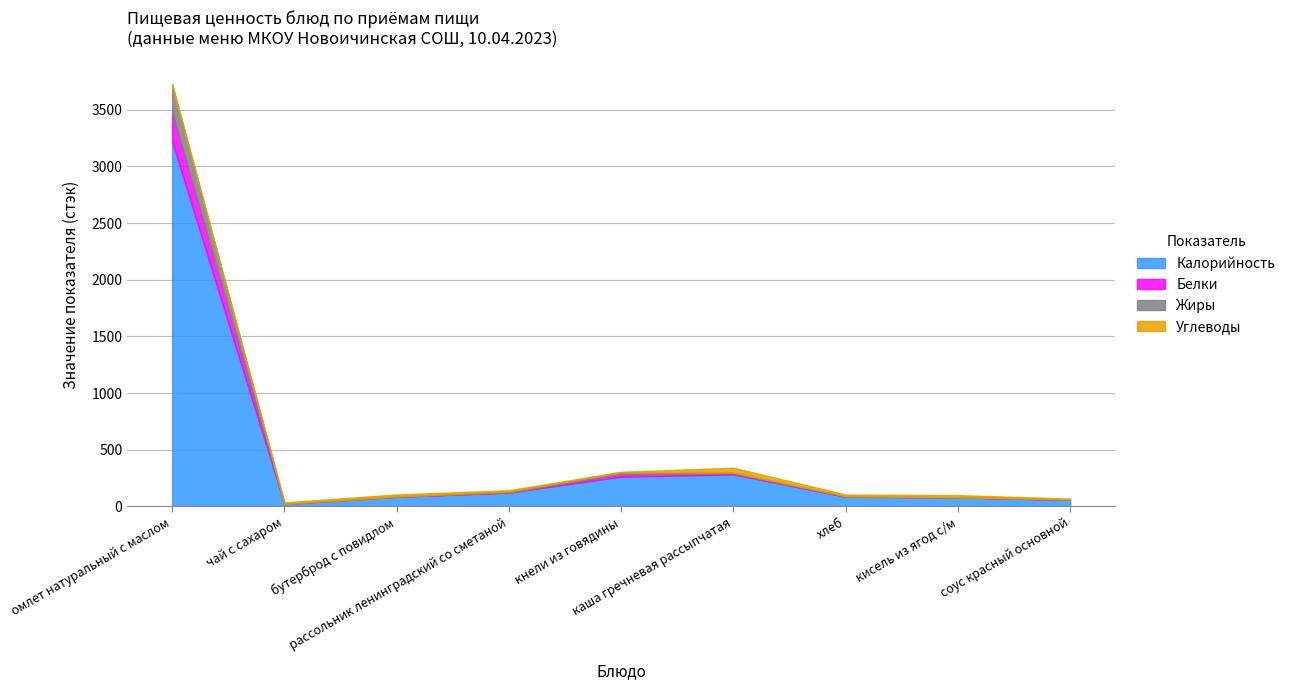

In Белки, how many points are higher than both neighbors (excluding endpoints)?

1